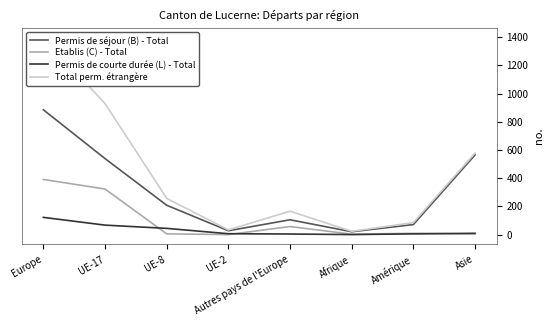

Is this an area chart (filled region under the line)?

No